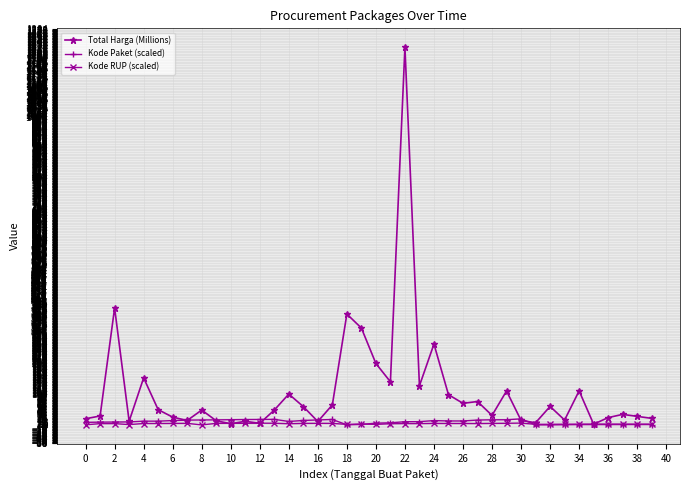

How many data points in Total Harga (Millions) are less than 48?

19